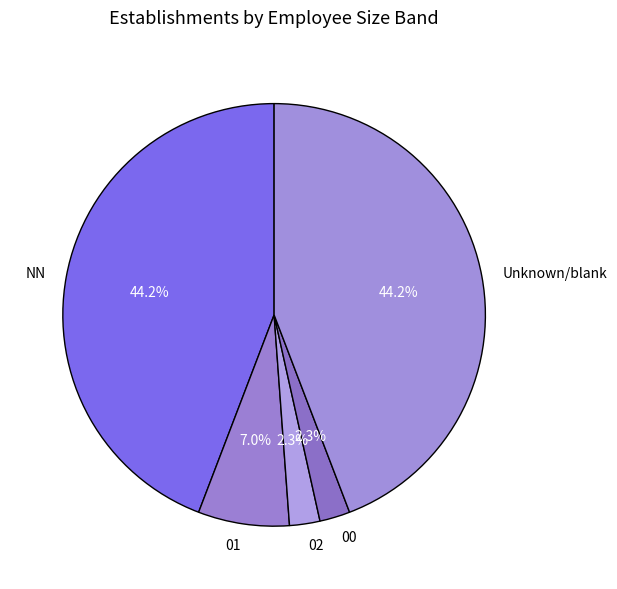

How many slices are in this pie chart?

5